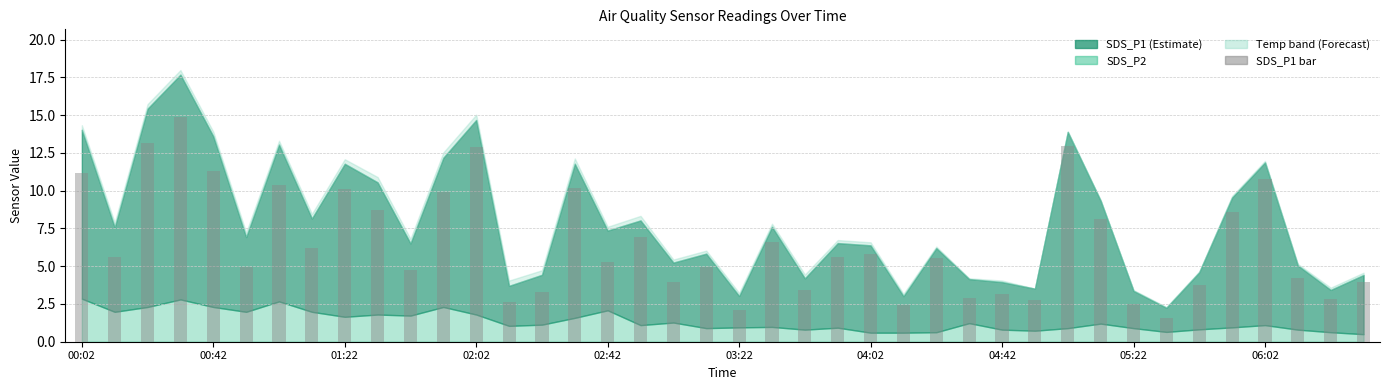

What is the sum of all values?

260.9